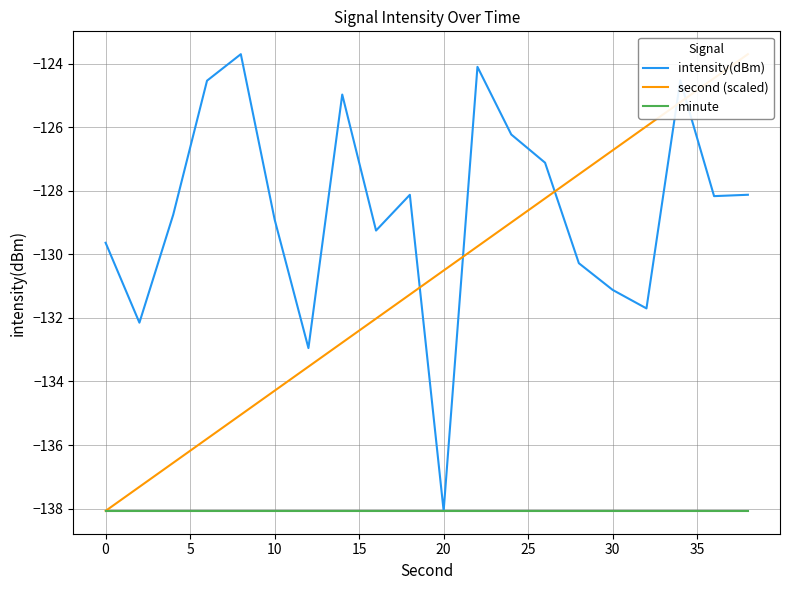

What is the value of the minute point at the 14th from the left?

-138.1